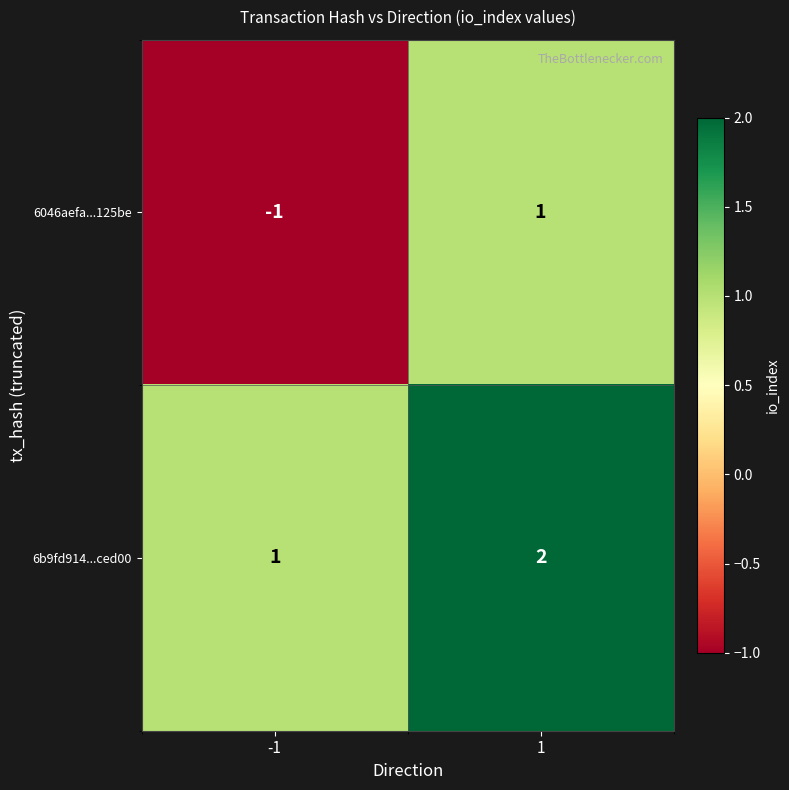

Reading left to right, extract all data points from this chart.

6046aefa...125be: -1	1
6b9fd914...ced00: 1	2